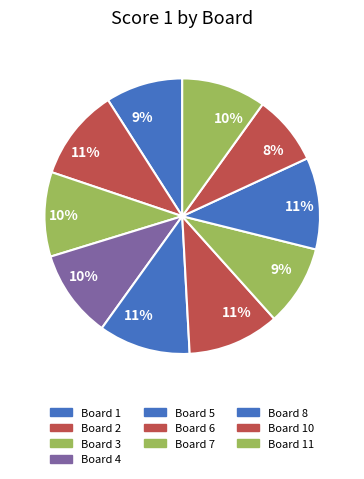

Does Board 10 represent more than half of the total?

No